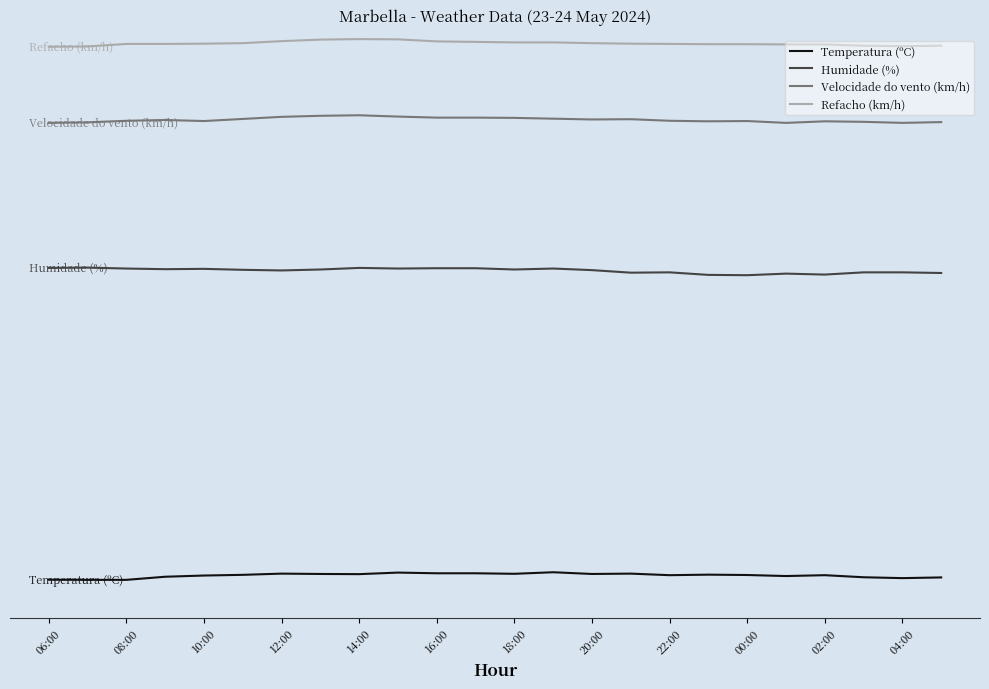

What is the difference between the maximum and second lowest values in the Velocidade do vento (km/h) series?

1.0